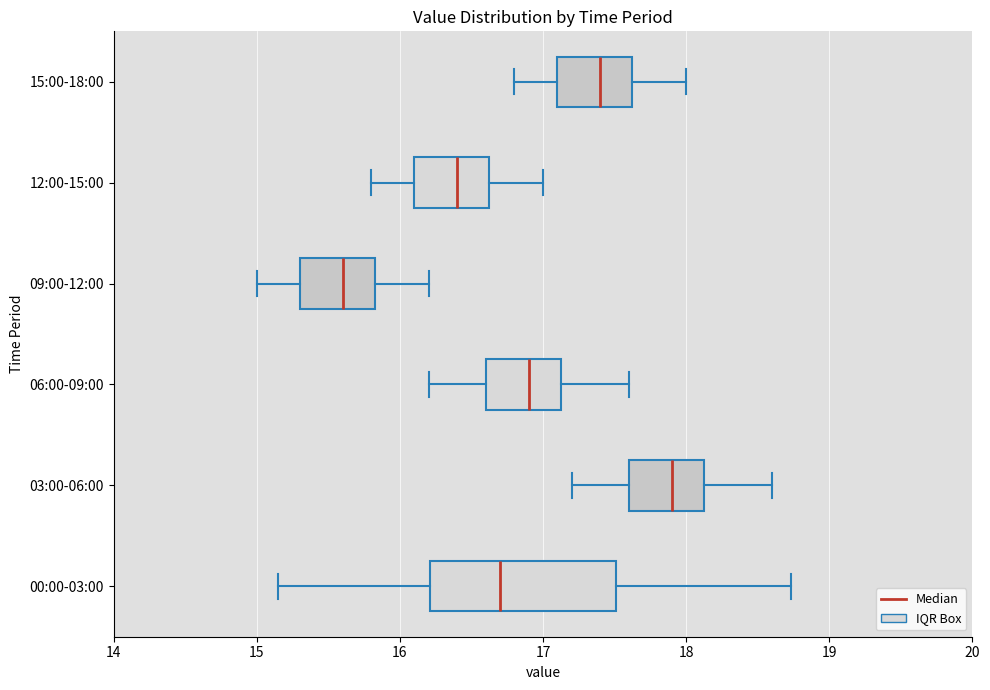

Comparing the boxes themselves (not the whiskers), which one is the widest?

00:00-03:00